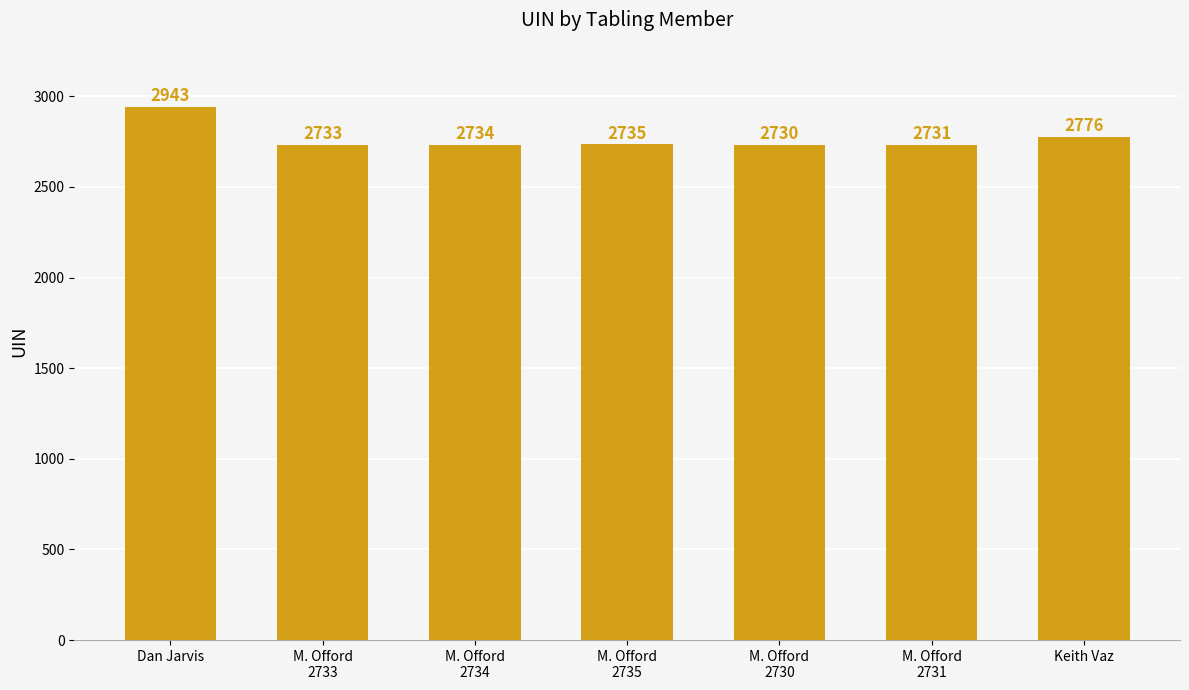

Reading left to right, what are all the values shown in this chart?

Dan Jarvis=2943	M. Offord
2733=2733	M. Offord
2734=2734	M. Offord
2735=2735	M. Offord
2730=2730	M. Offord
2731=2731	Keith Vaz=2776